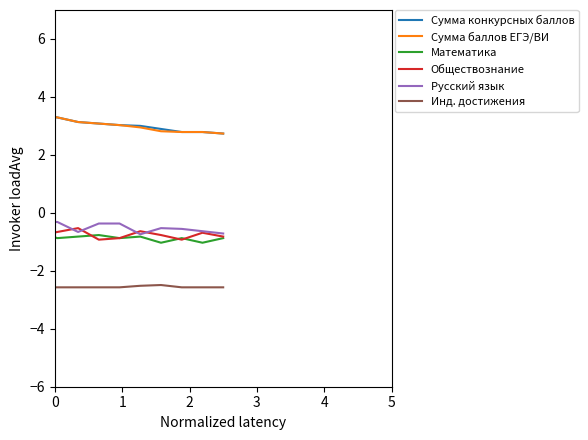

True or false: Русский язык and Инд. достижения cross at least once.

False